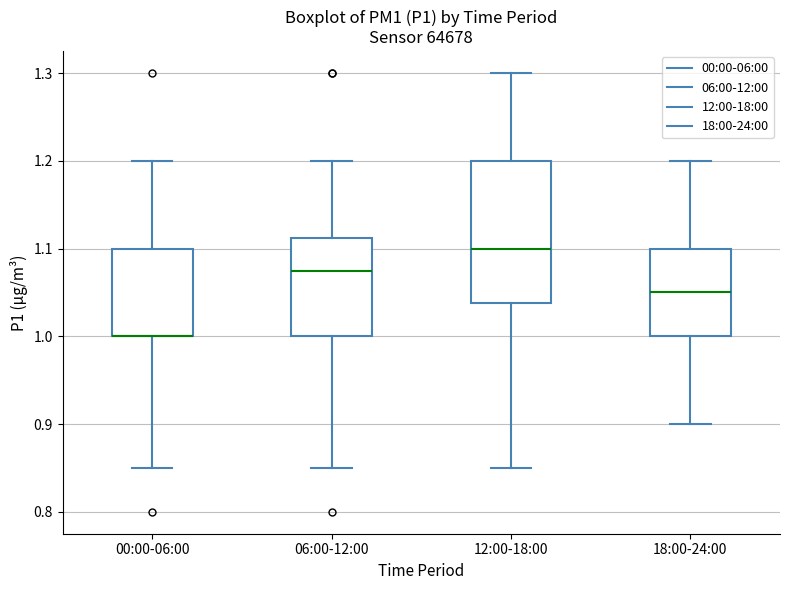

Reading left to right, transcribe this box plot: for each box, give where its median line is, the range the box spans, and where its two whiskers end, as read against the y-axis. The values are not printed on the chart, so give them approximately, as read against the axis.

00:00-06:00: median 1.00 (drawn on the box's lower edge), box 1.00 to 1.10, whiskers 0.85 to 1.20
06:00-12:00: median 1.08, box 1.00 to 1.11, whiskers 0.85 to 1.20
12:00-18:00: median 1.10, box 1.04 to 1.20, whiskers 0.85 to 1.30
18:00-24:00: median 1.05, box 1.00 to 1.10, whiskers 0.90 to 1.20